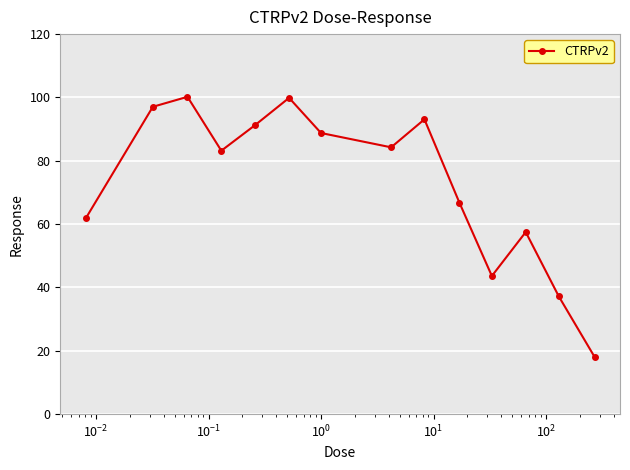

What is the value of the 9th point from the left?

93.1